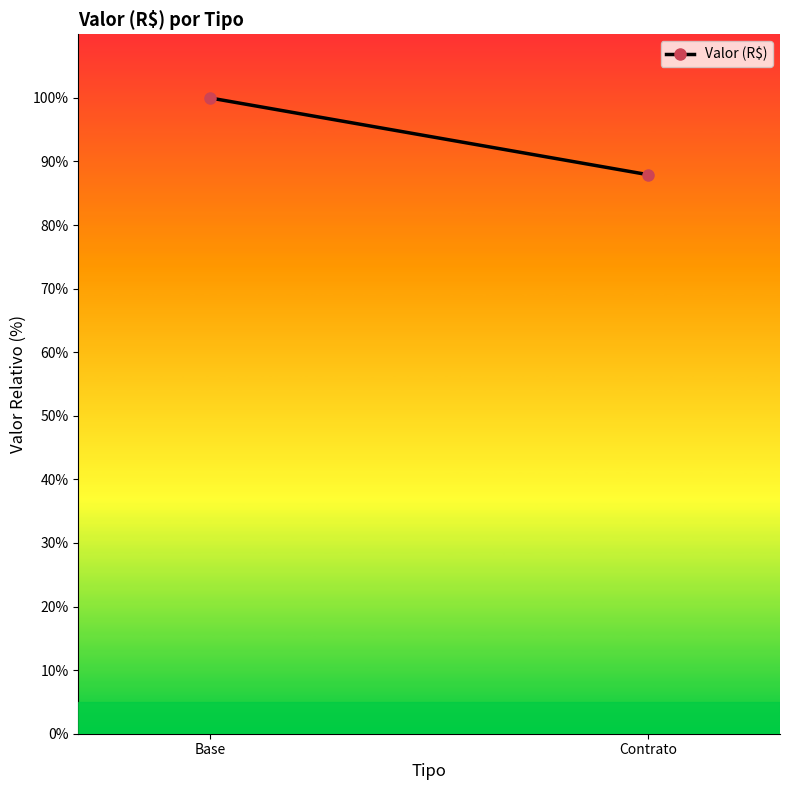

What is the difference between the maximum and minimum values?

12.1